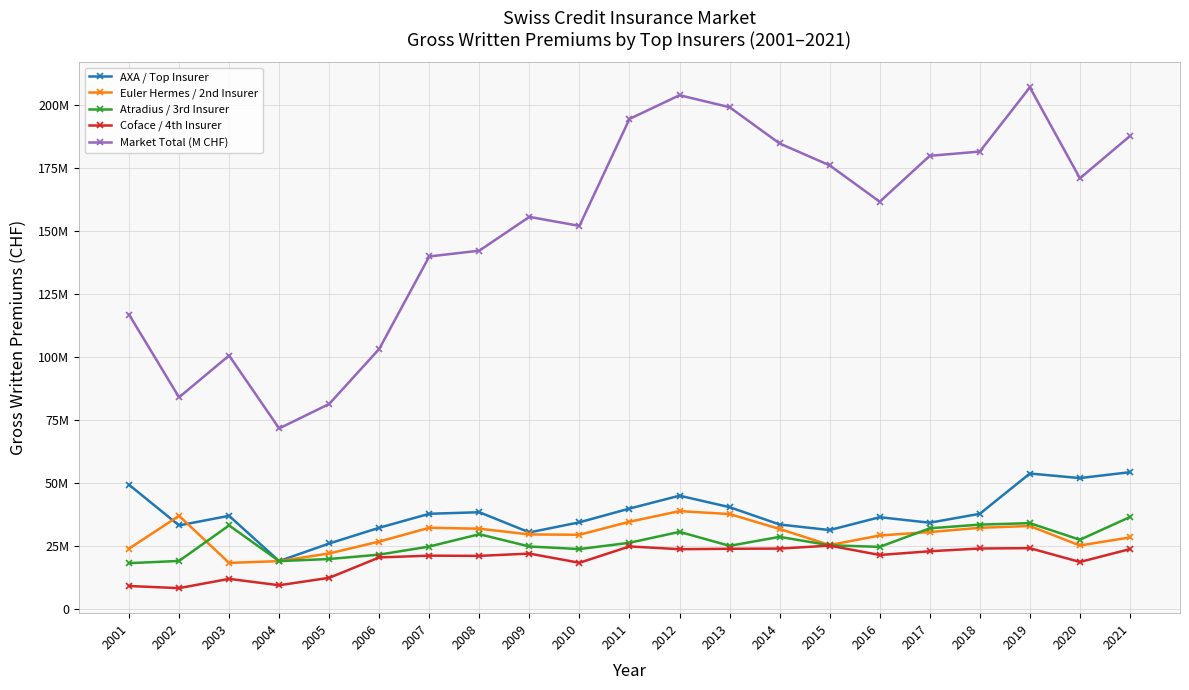

At 2001, list the series in order from largest to smallest.

Market Total (M CHF), AXA / Top Insurer, Euler Hermes / 2nd Insurer, Atradius / 3rd Insurer, Coface / 4th Insurer